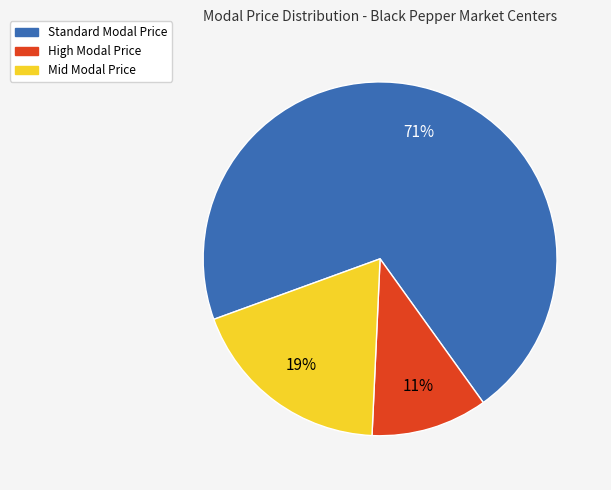

Does any single category account for the majority?

Yes